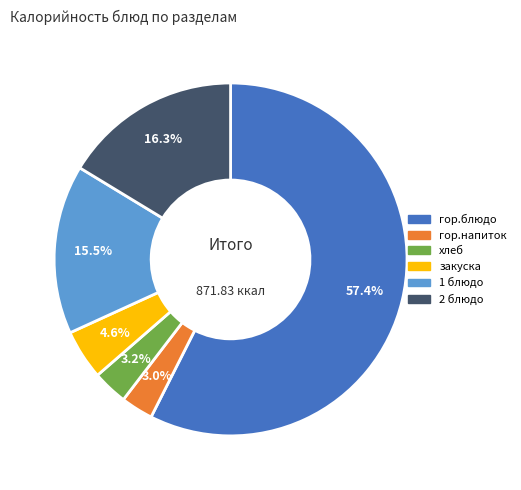

To the nearest percent, what percentage of the pie is хлеб?

3%